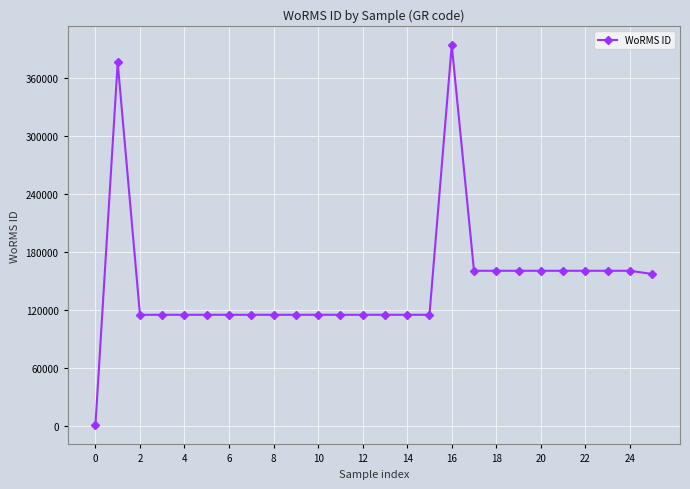

What is the maximum value shown in the chart?

393622